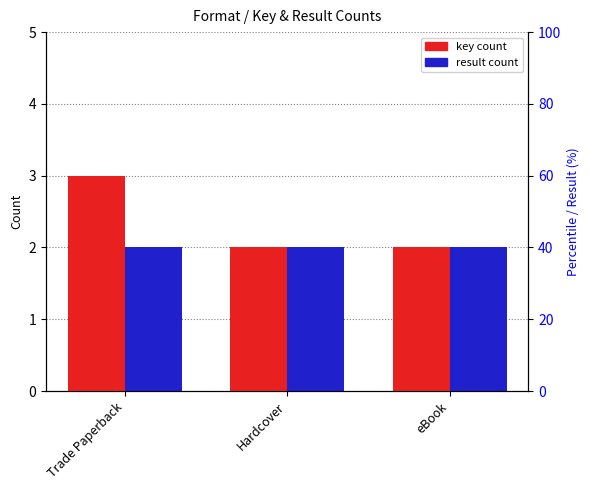

What is the sum of the key count values at Hardcover and eBook?

4